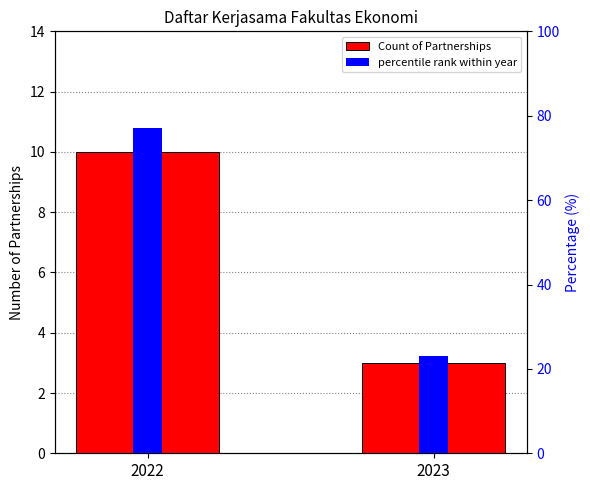

Between 2023 and 2022, which is larger?

2022